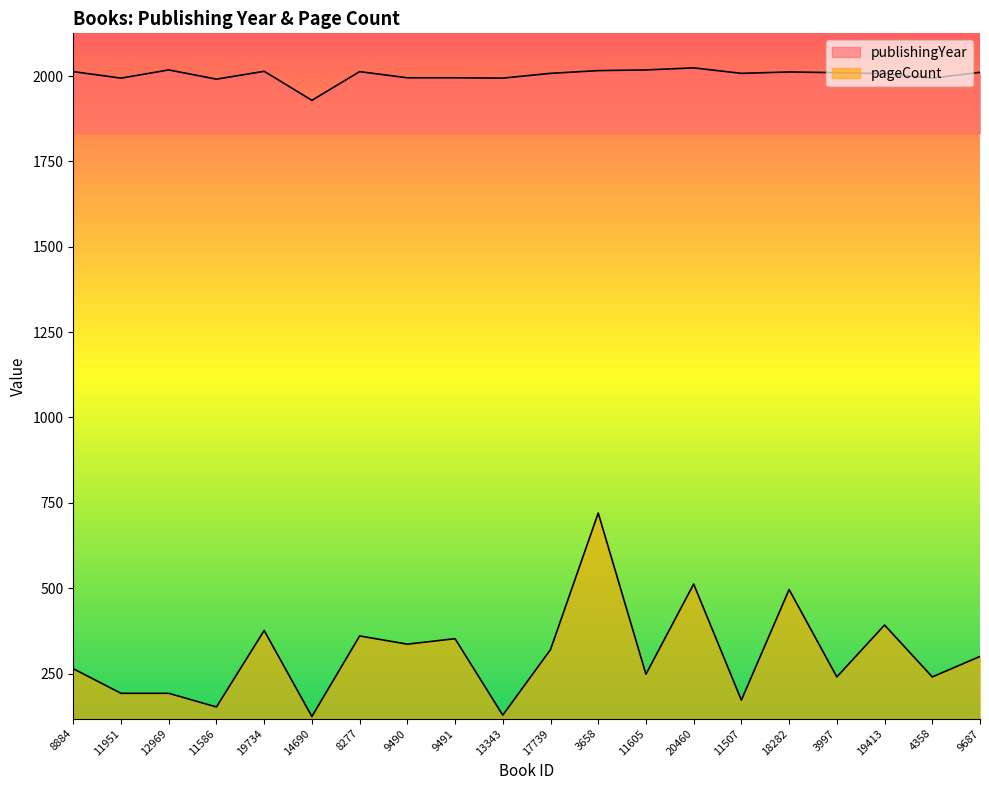

At how many categories does at least one series exceed 1883?

20